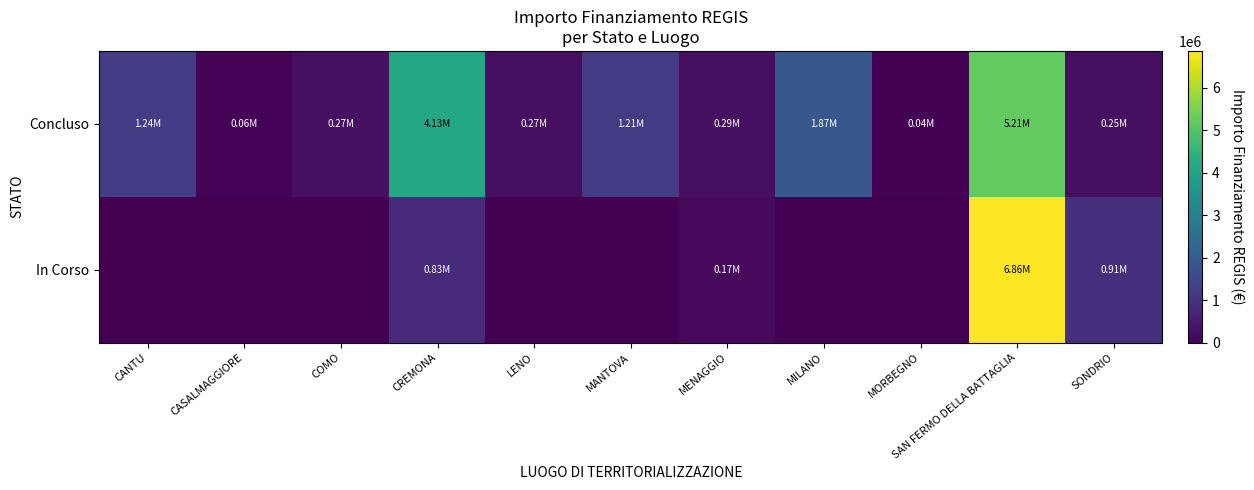

At which category is the sum across all series the highest?

SAN FERMO DELLA BATTAGLIA